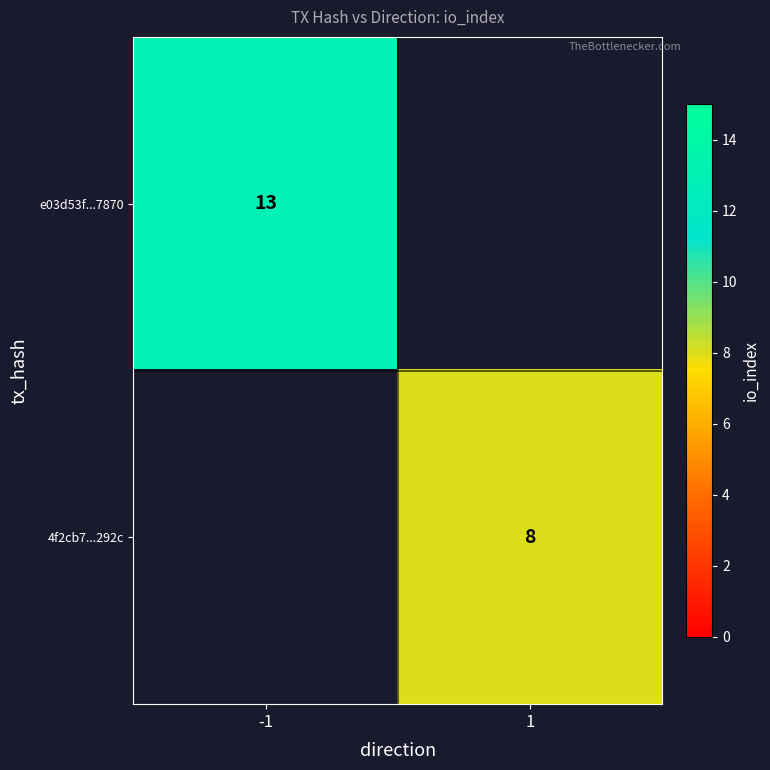

Count the number of categories in the chart.

2